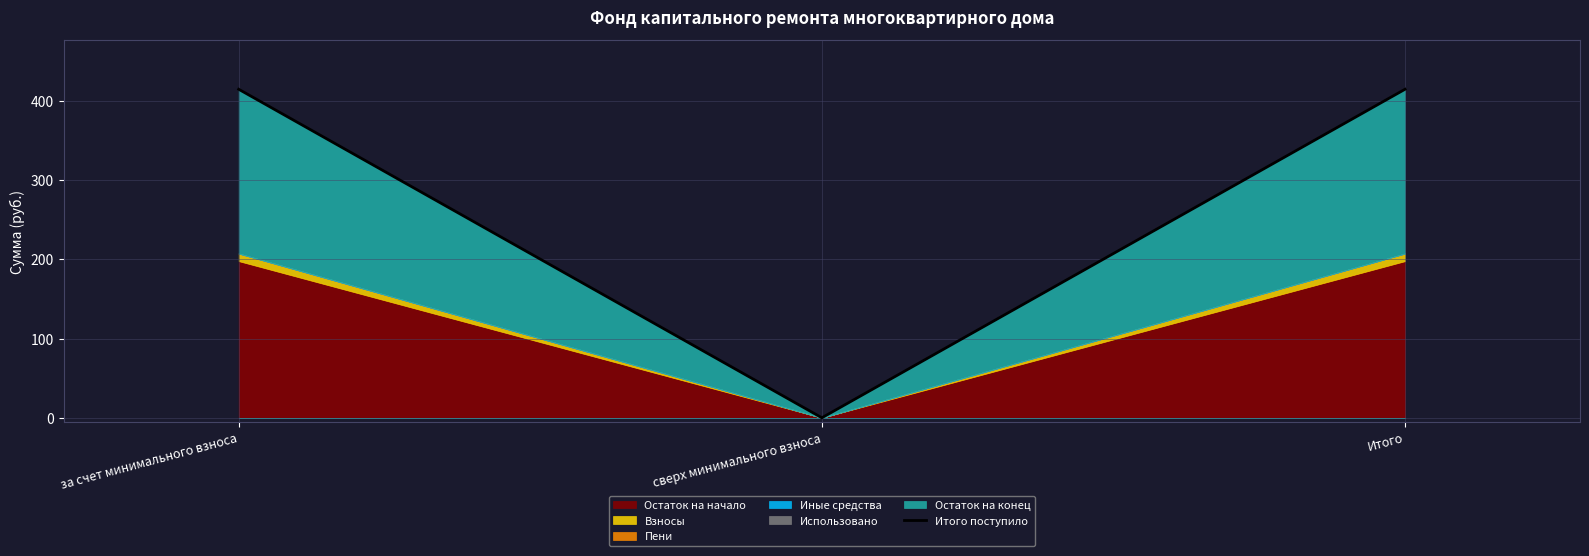

Which label corresponds to the largest value in the chart?

за счет минимального взноса